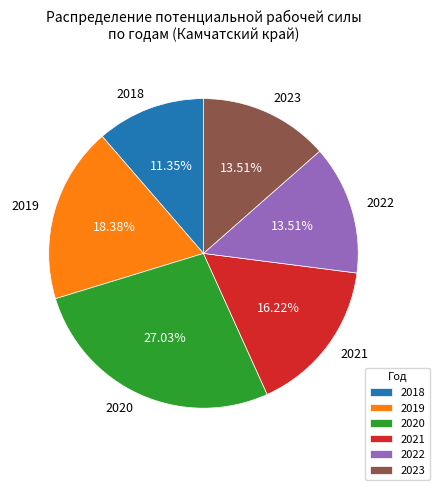

How much of the chart is everything except 2023?

86.5%